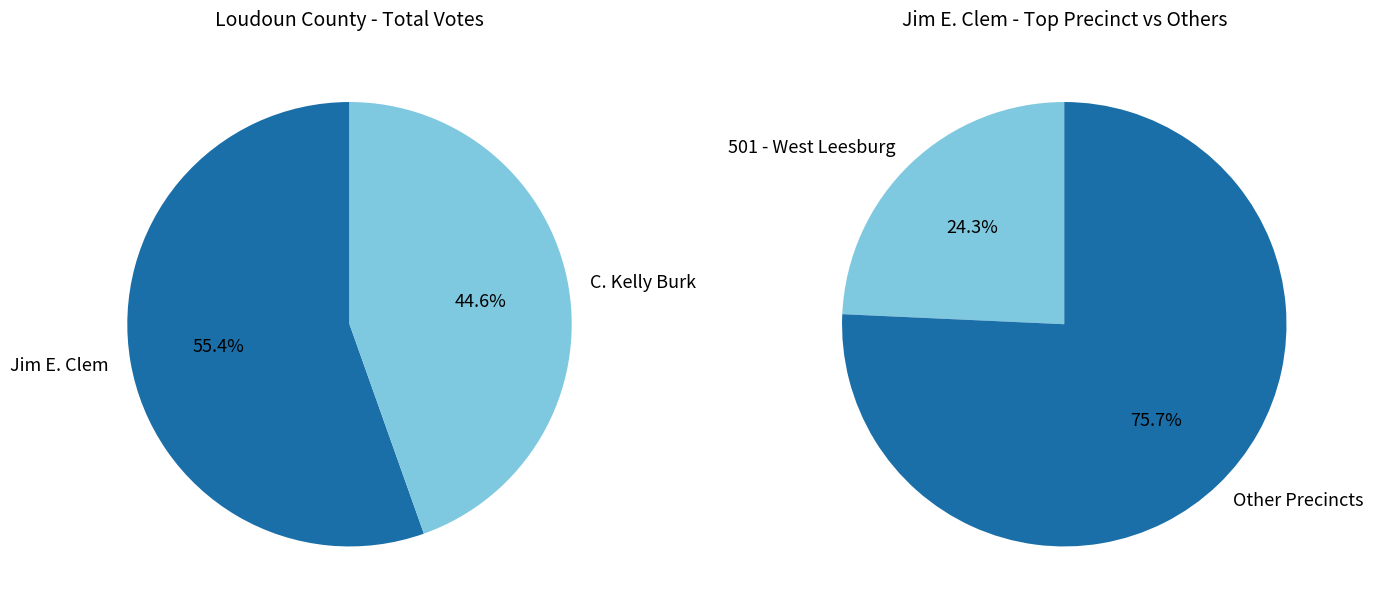

Is it true that 503 - Dry Mill is 2% of the pie?

False